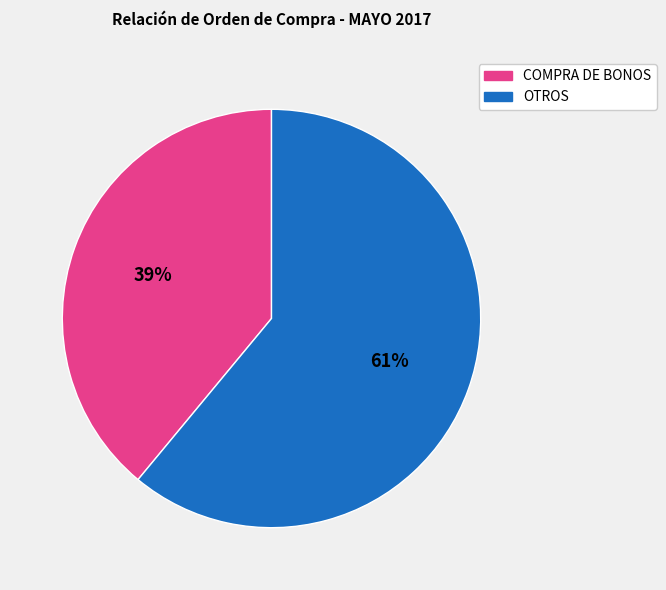

To the nearest percent, what is the difference between the largest and smallest slice percentages?

22%